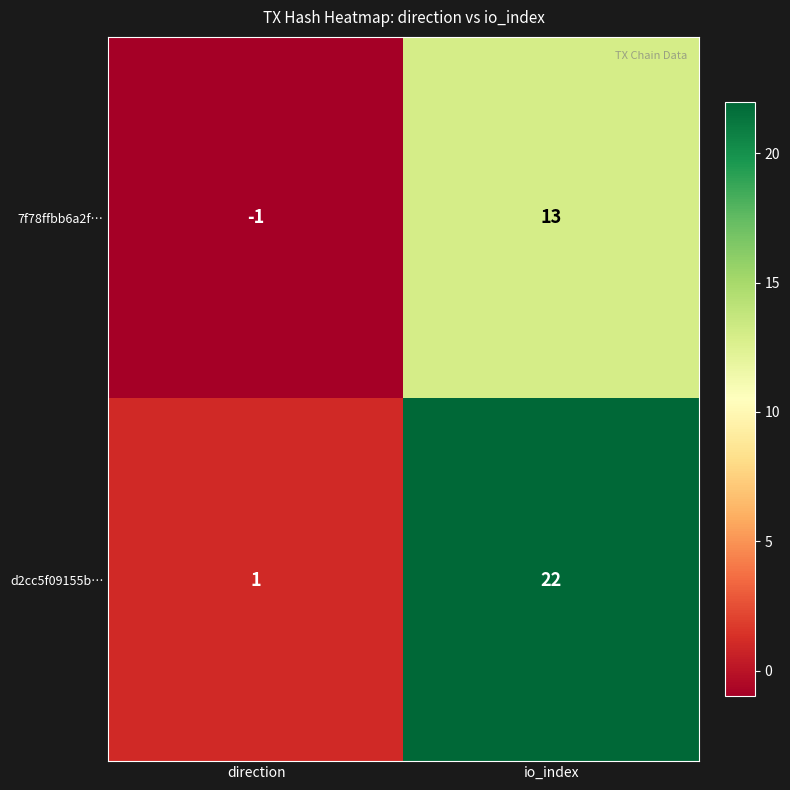

The value of d2cc5f09155b… at direction is 0. True or false?

False